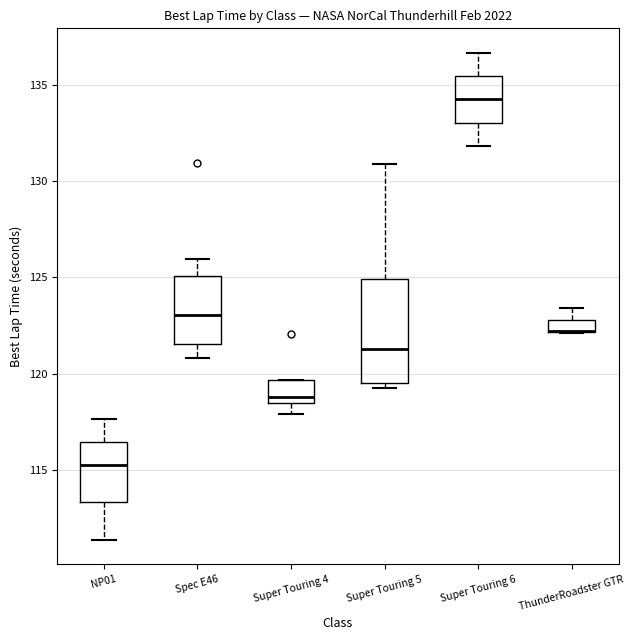

Where does the median line of the box for NP01 sit on the y-axis? The values are not printed on the chart, so give them approximately, as read against the axis.

115.5